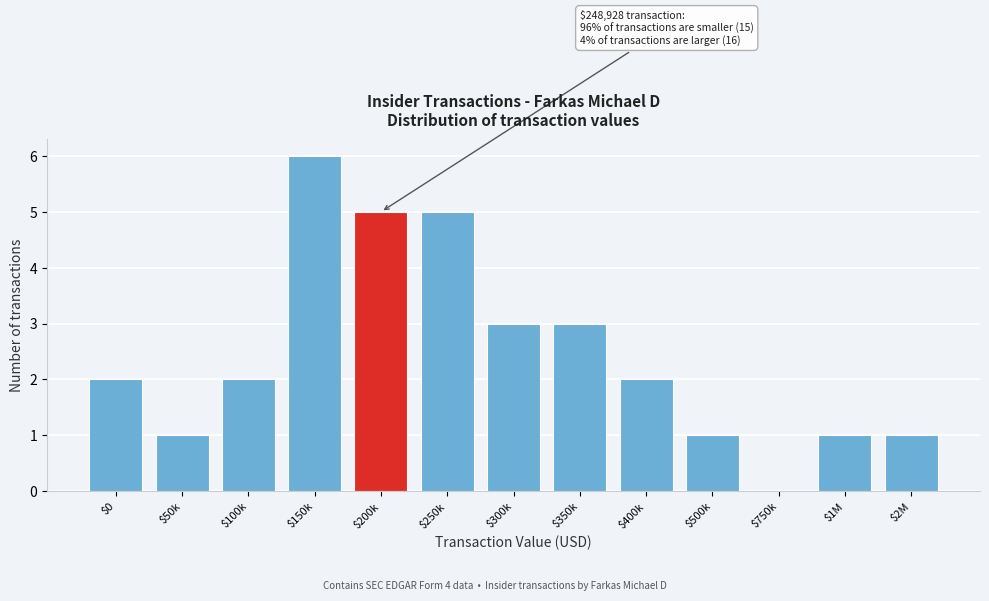

Read the value at $150k.

6